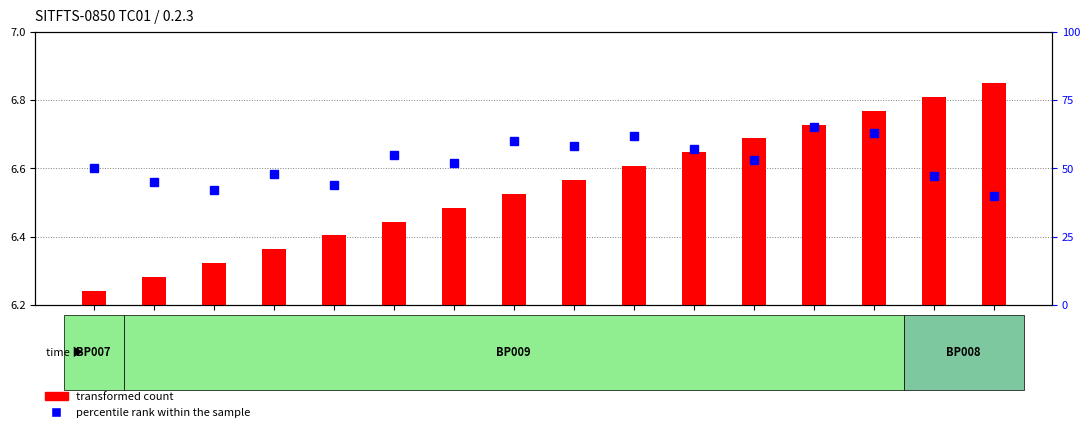

Is it true that the value at Step 8 is 100?

False